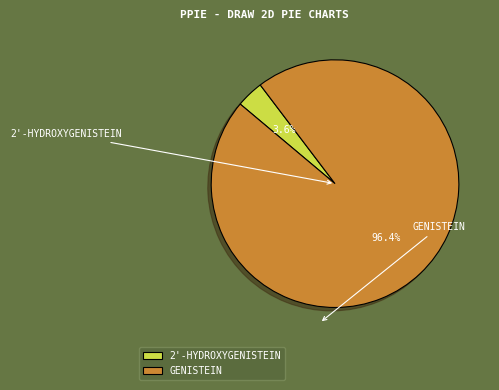

Rank the categories by value from lowest to highest.

2'-HYDROXYGENISTEIN, GENISTEIN